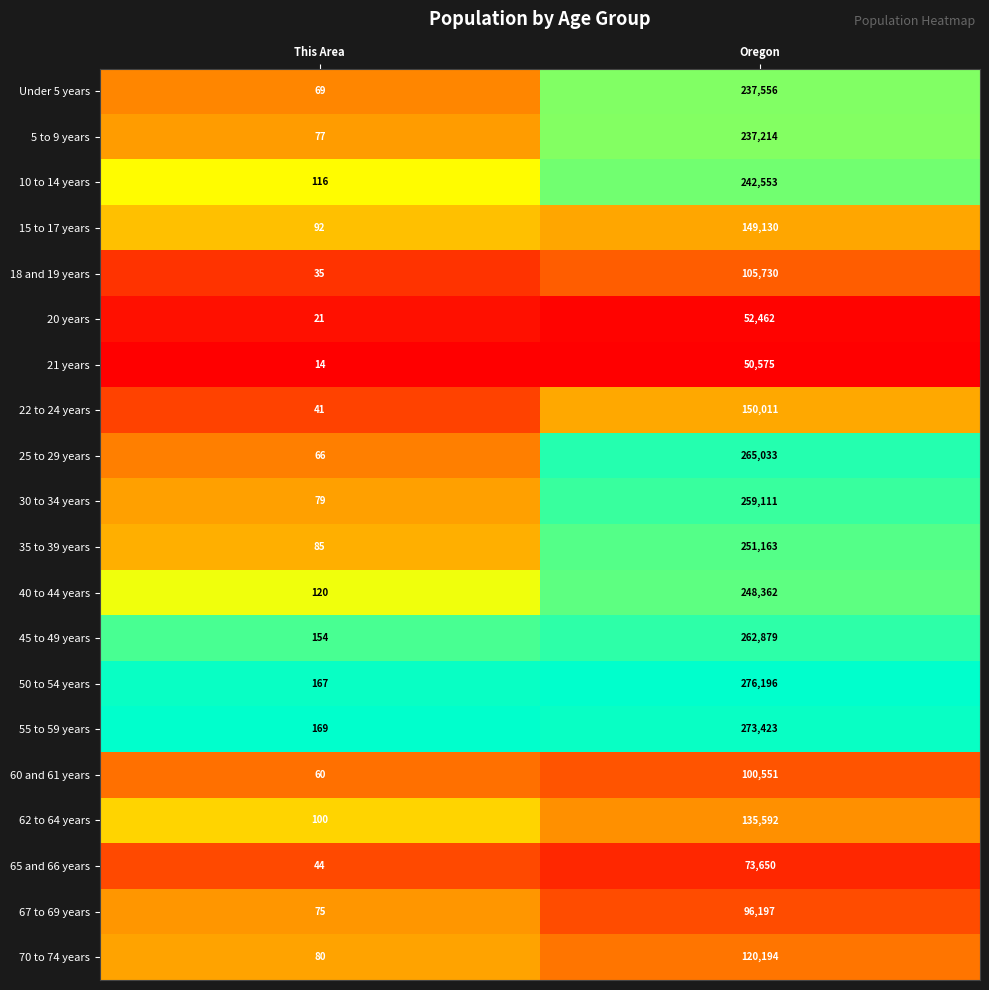

Where is 15 to 17 years nearest to the value 74611?

This Area